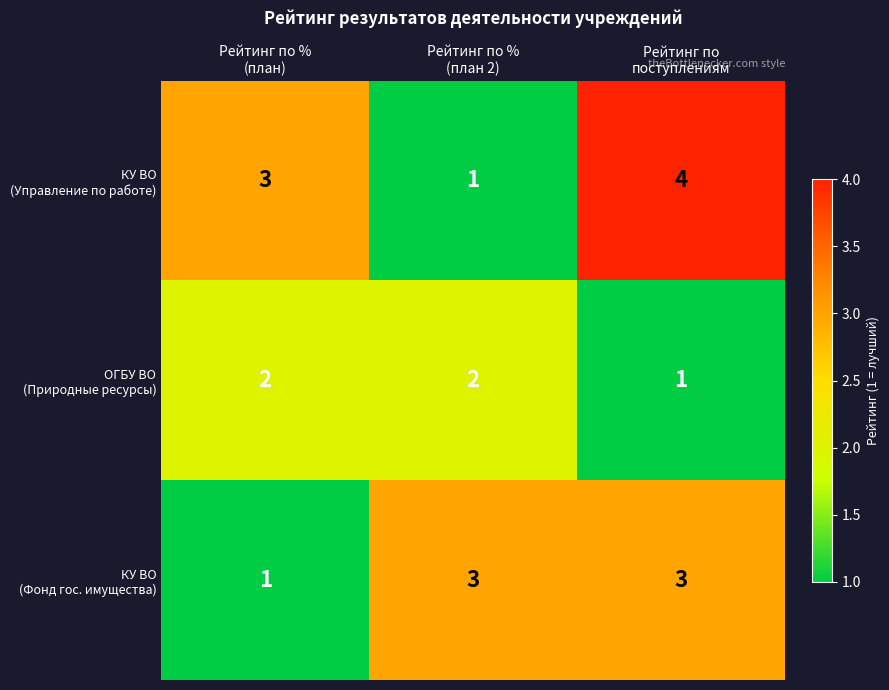

What is the maximum value shown in the chart?

4